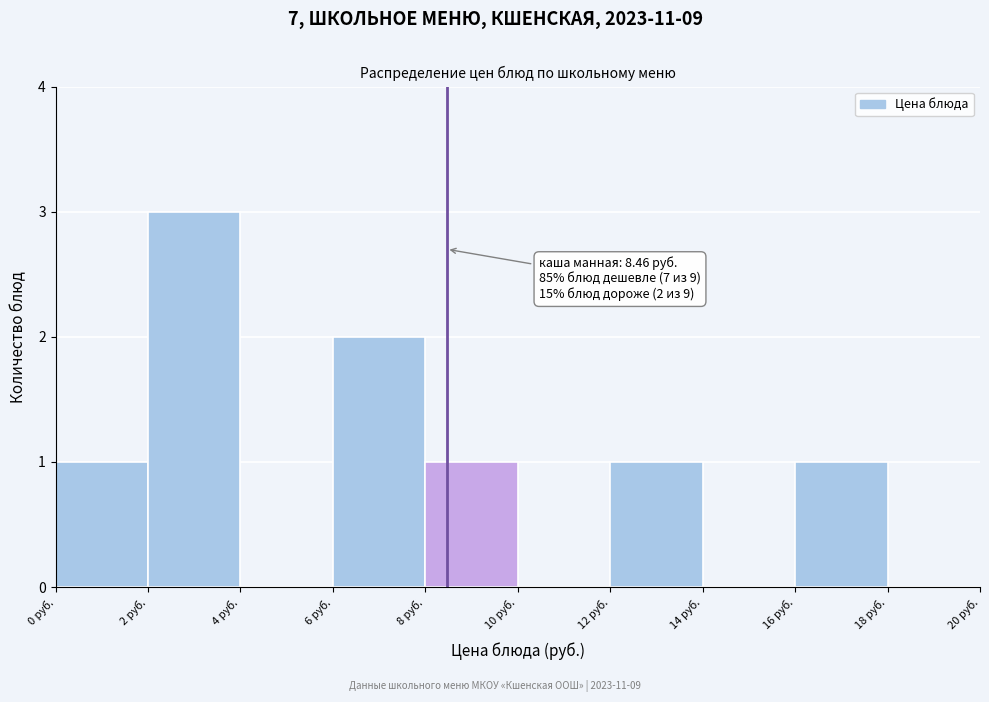

Which range on the x-axis has the tallest bar?

2 to 4